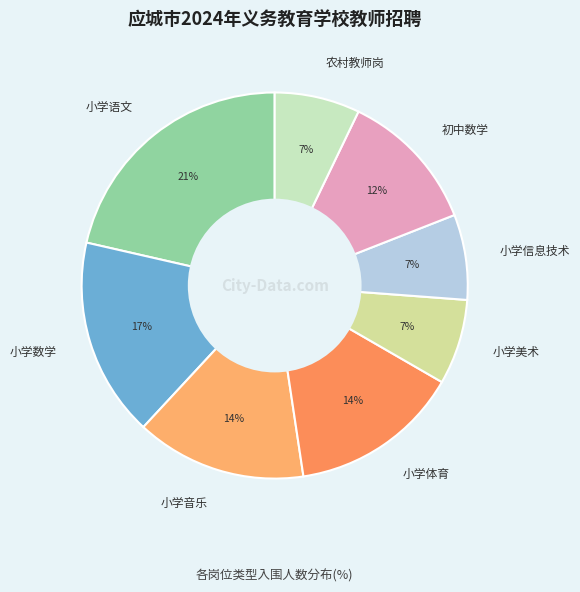

Which category has the biggest portion of the pie?

小学语文